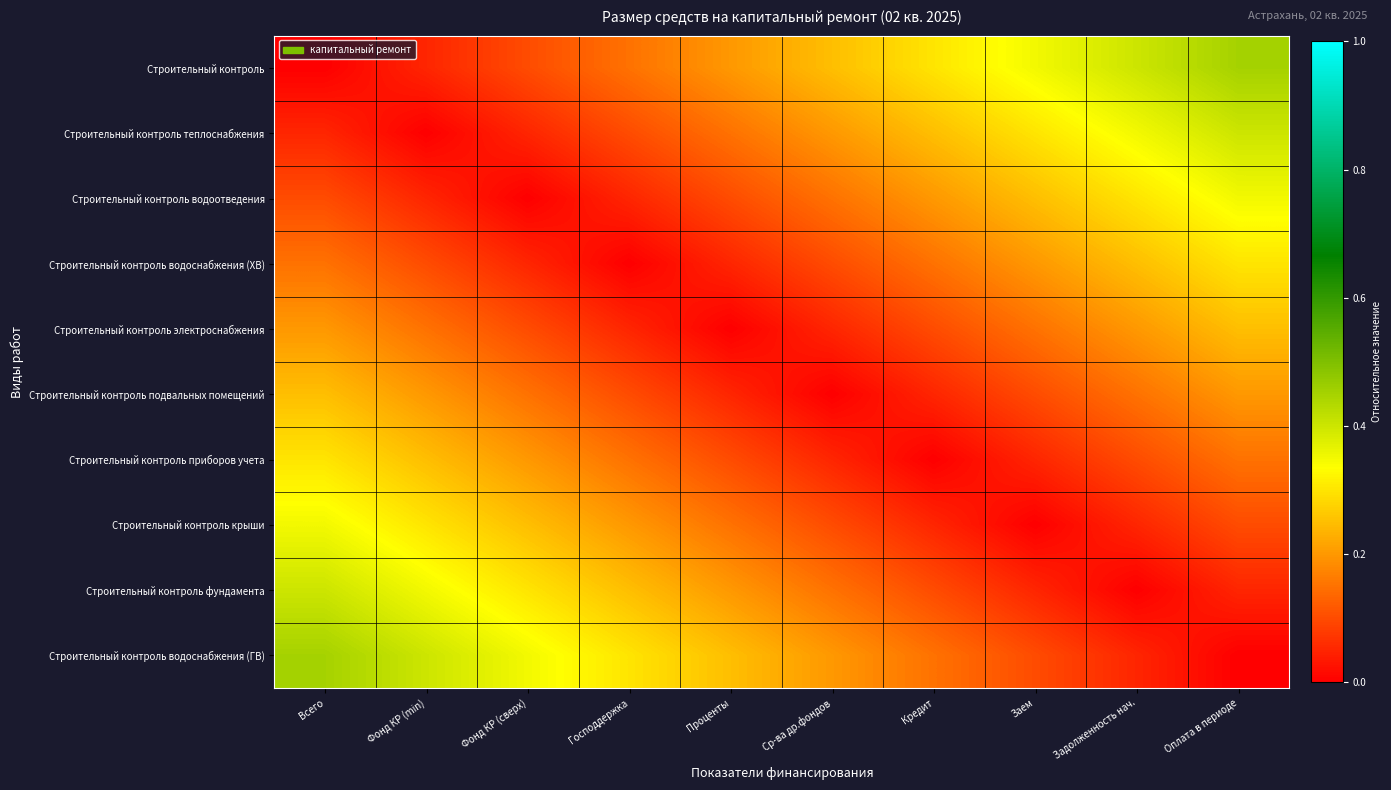

At which category is the sum across all series the highest?

Всего